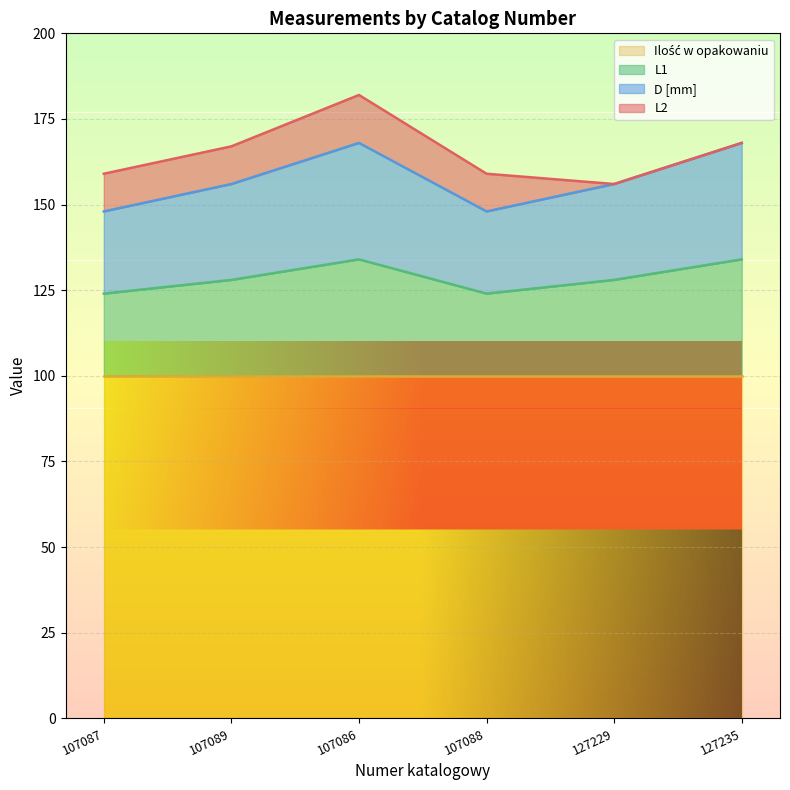

What is the label of the 6th point from the left?

127235